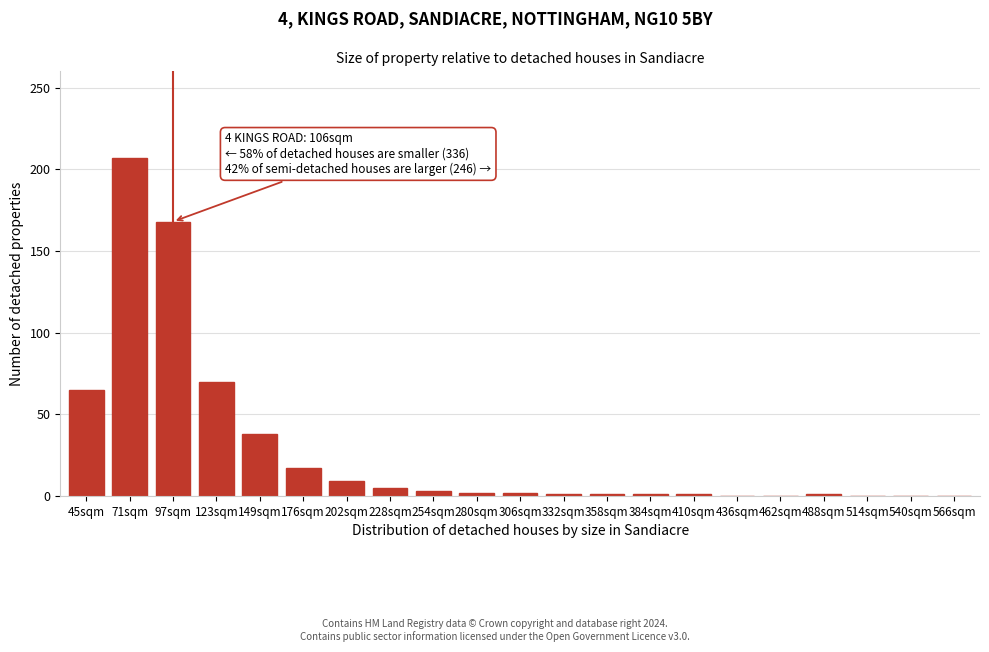

Approximately how many times larger is the value at 97sqm compared to 176sqm?

9.9